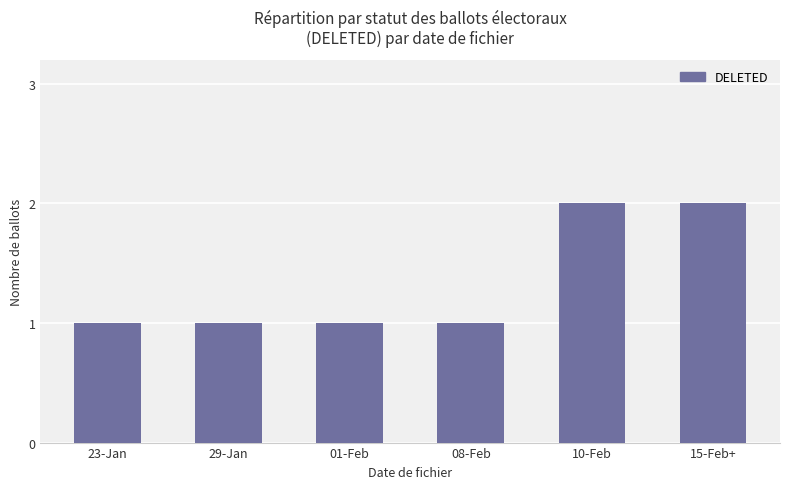

What is the ratio of the value at 01-Feb to the value at 29-Jan?

1.0